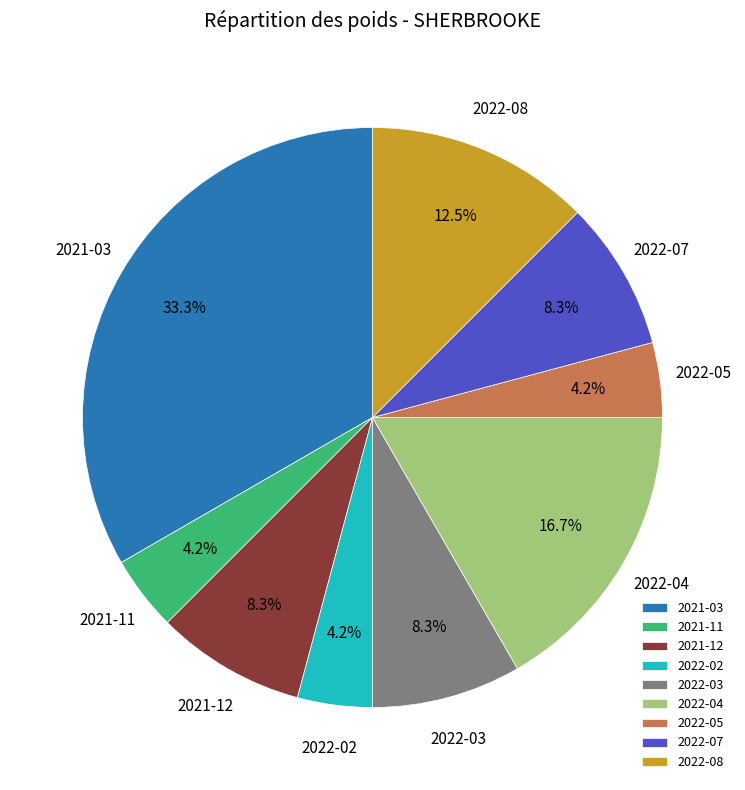

Does any single category account for the majority?

No